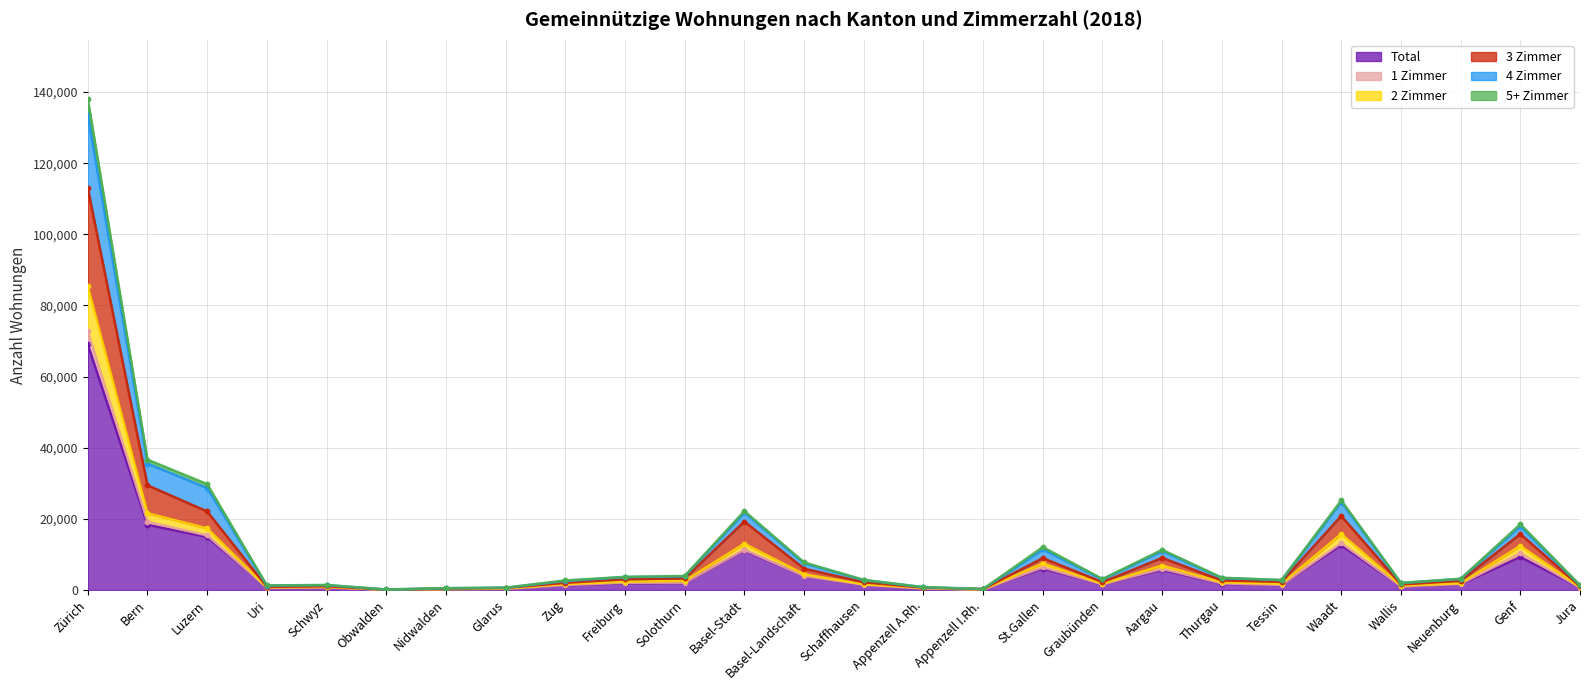

At how many categories does at least one series exceed 116654?

1